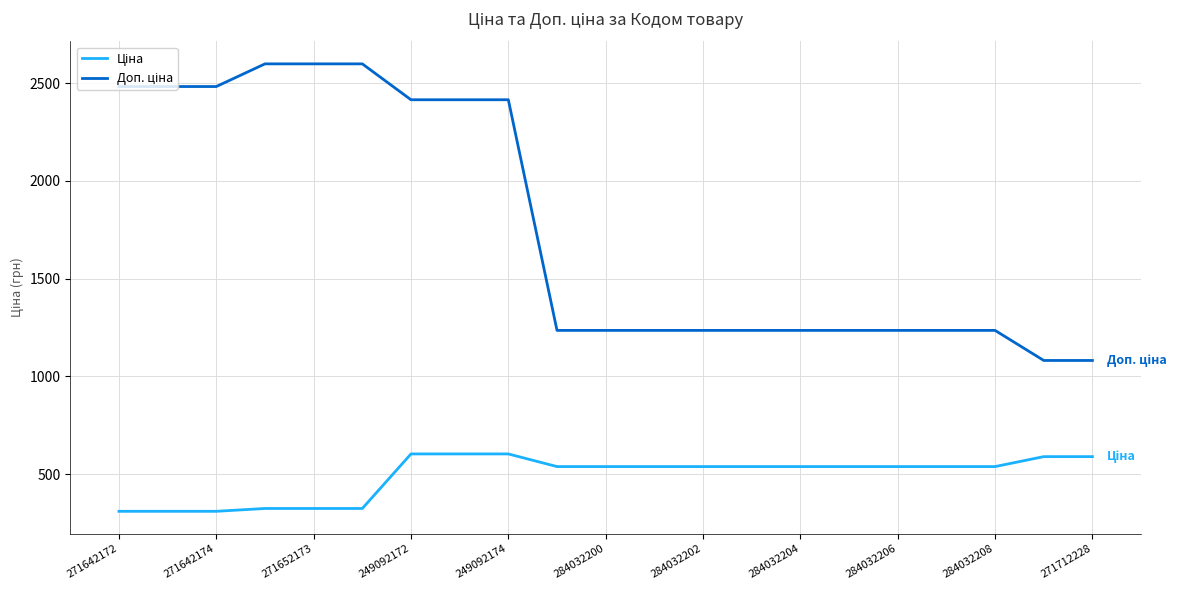

What is the maximum value shown in the chart?

2598.3